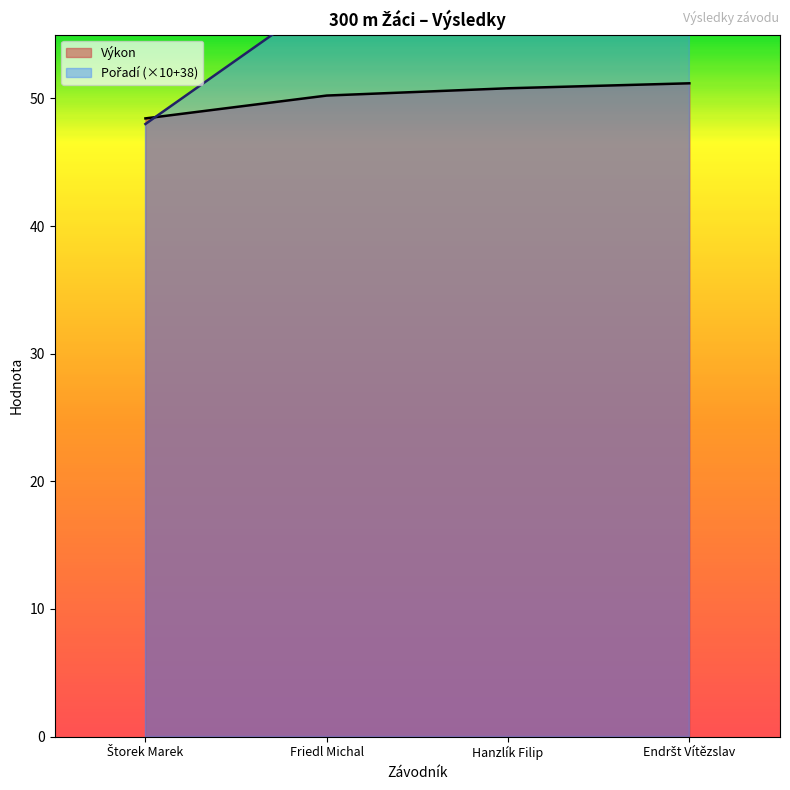

Count the Pořadí values in the range 58 to 78.

3